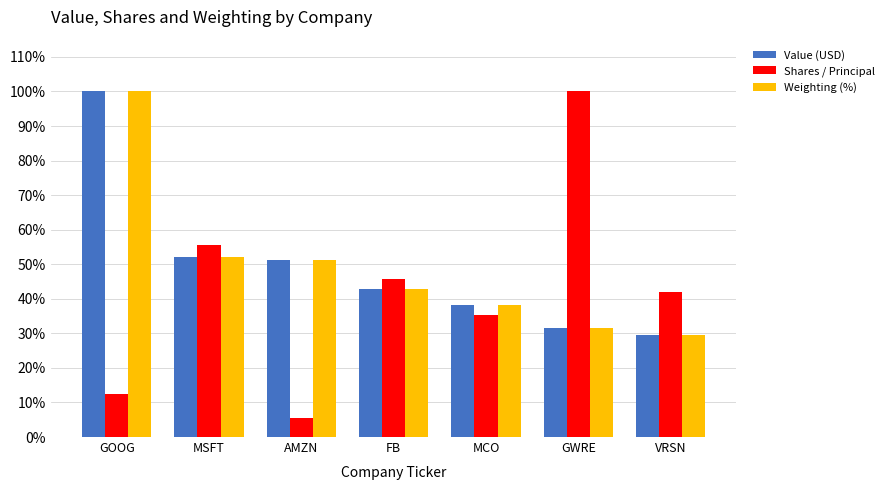

Which series changed the most between FB and GWRE?

Shares / Principal